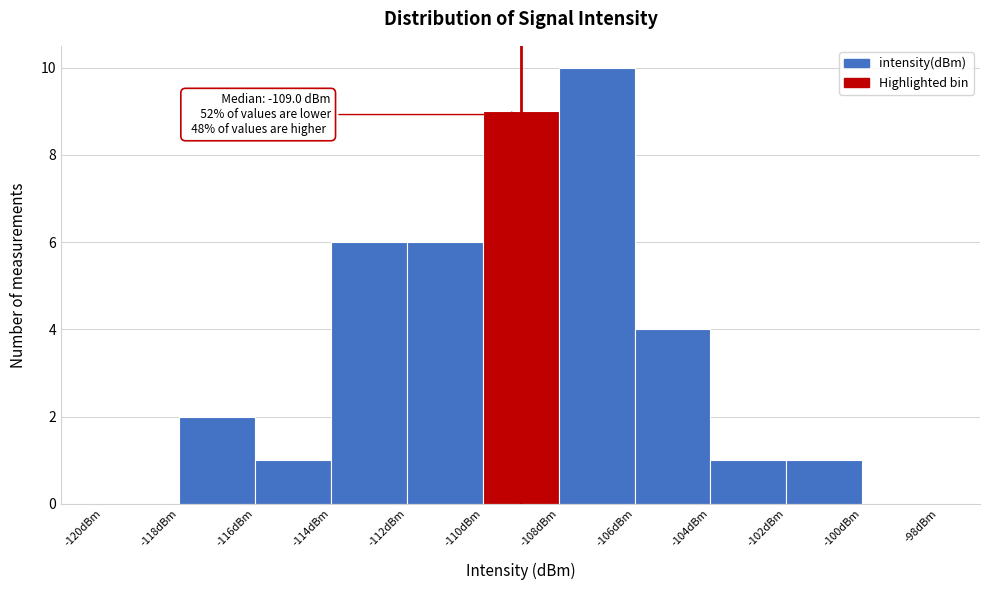

Over which range of the x-axis is the bar tallest?

-108 to -106